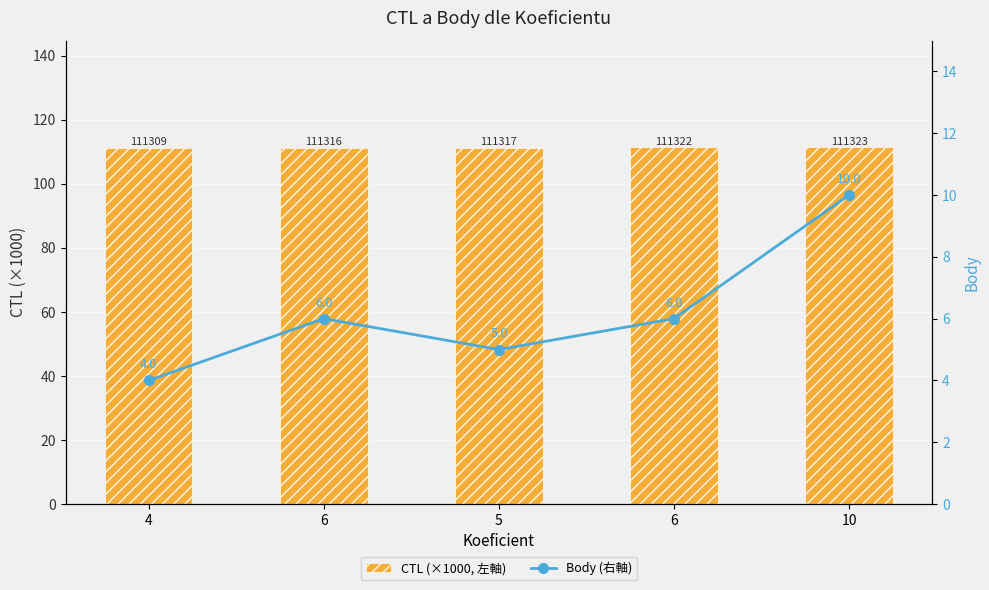

What is the label of the 4th bar from the left?

6